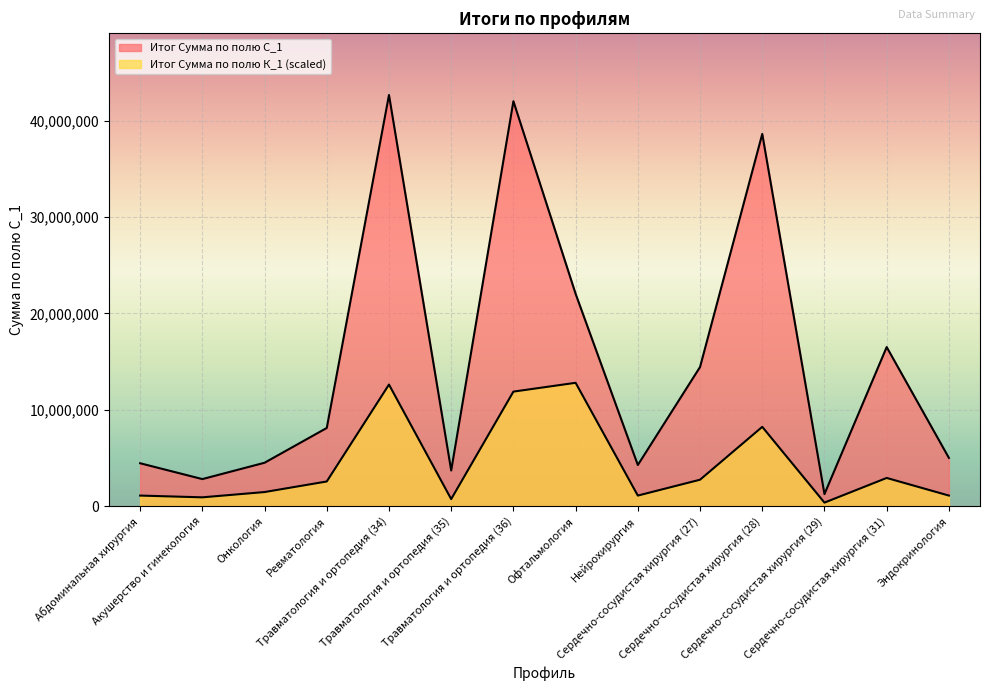

How many interior local valleys does the Итог Сумма по полю К_1 series have?

4